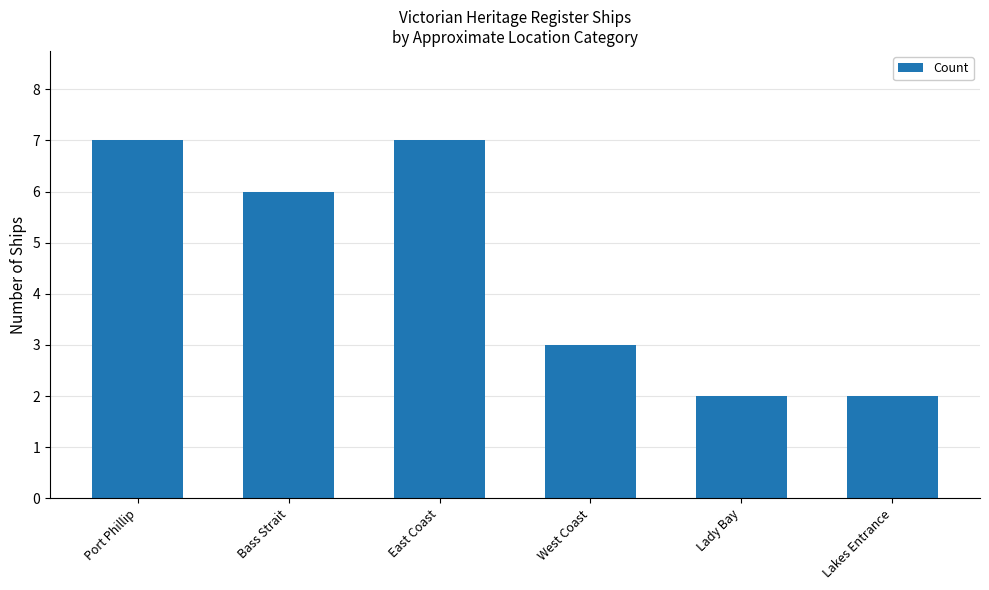

What is the change in value from West Coast to Lady Bay?

-1